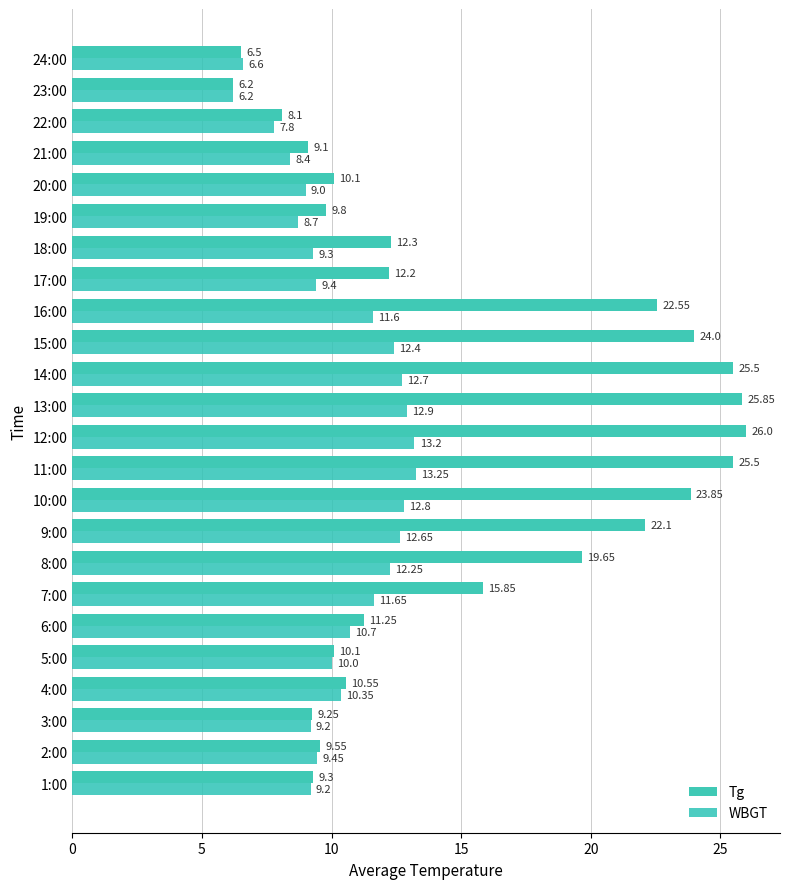

How many distinct data groups are displayed?

2